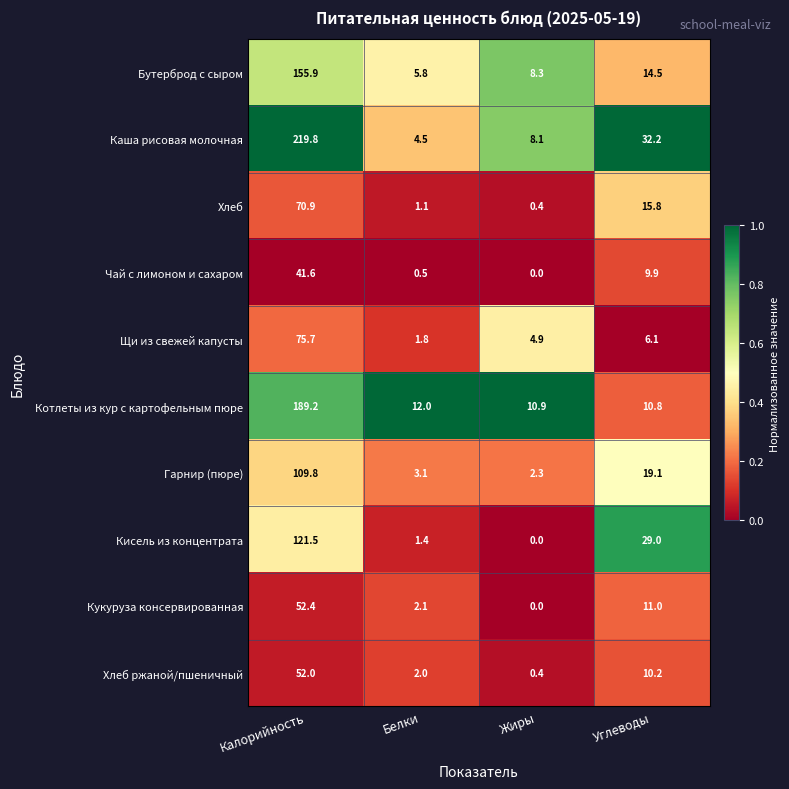

What is the sum of all Гарнир (пюре) values?

134.3